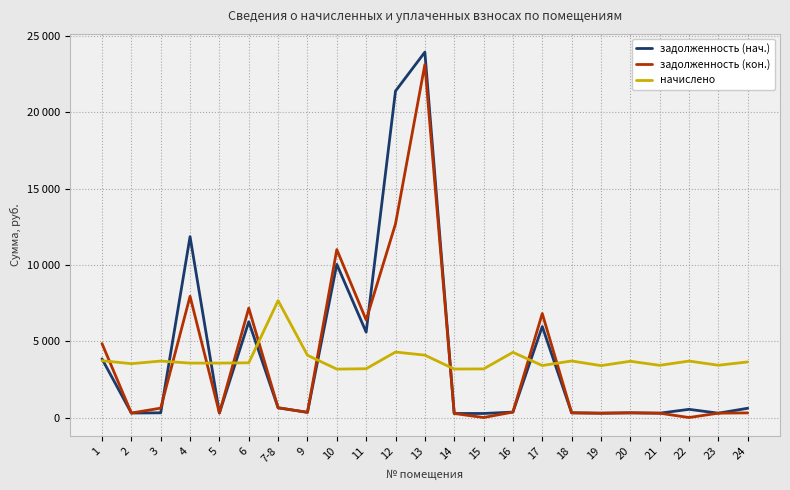

Is it true that задолженность (нач.) equals 11857.0 at 4?

True